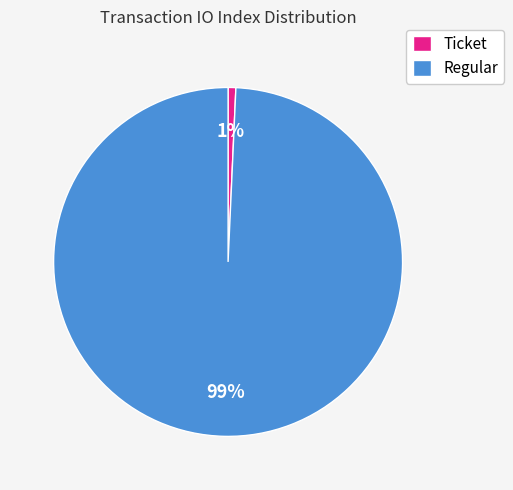

The Ticket slice represents 11% of the pie. True or false?

False